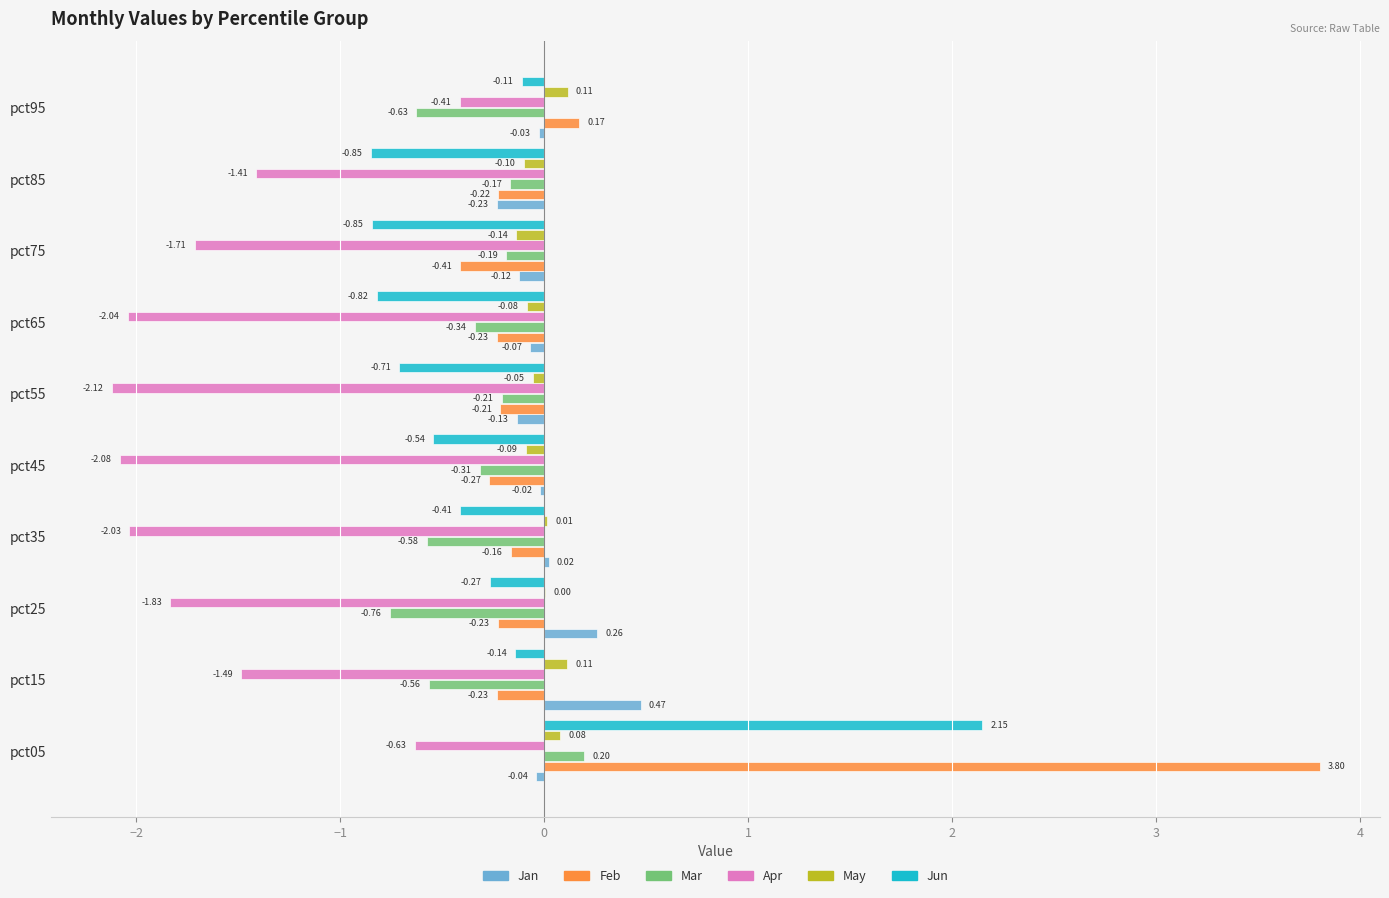

At which category is the sum across all series the highest?

pct05